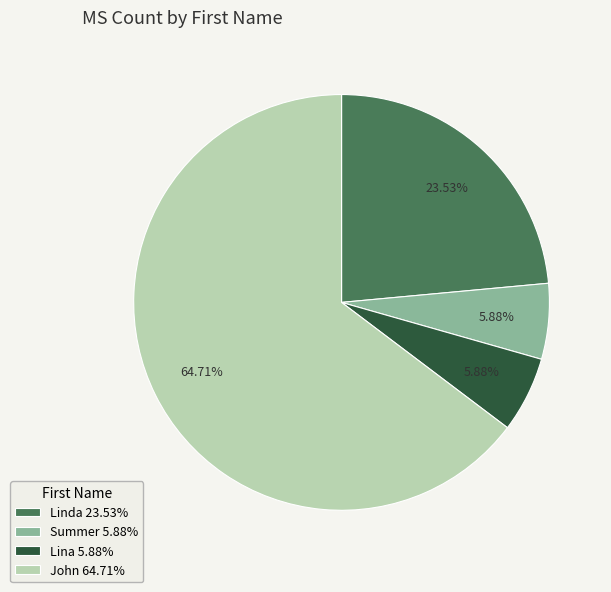

Approximately how many times larger is the value at John compared to Lina?

11.0